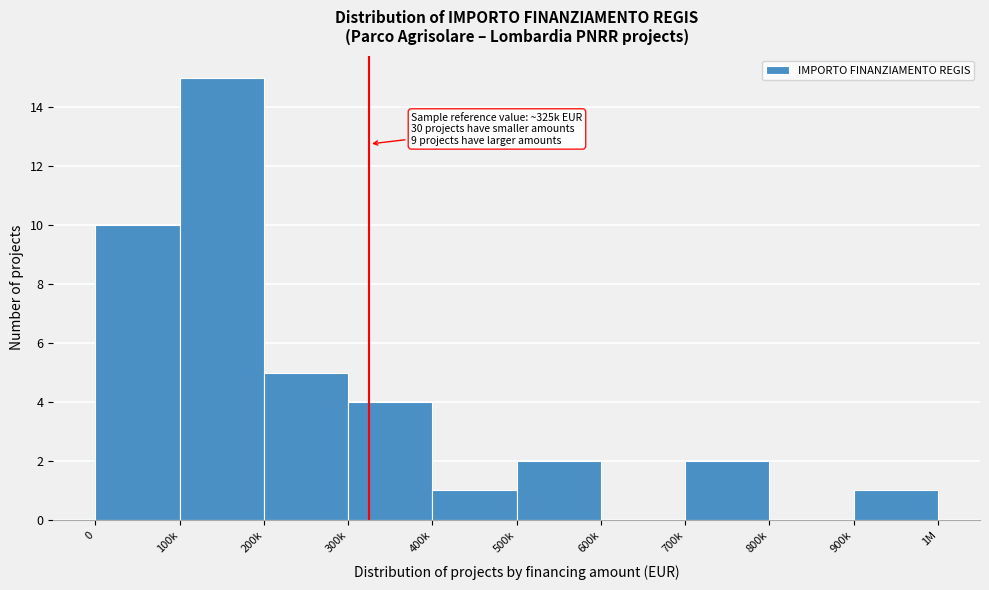

Reading left to right, list all the values displayed in this chart.

0=10	100k=15	200k=5	300k=4	400k=1	500k=2	600k=0	700k=2	800k=0	900k=1